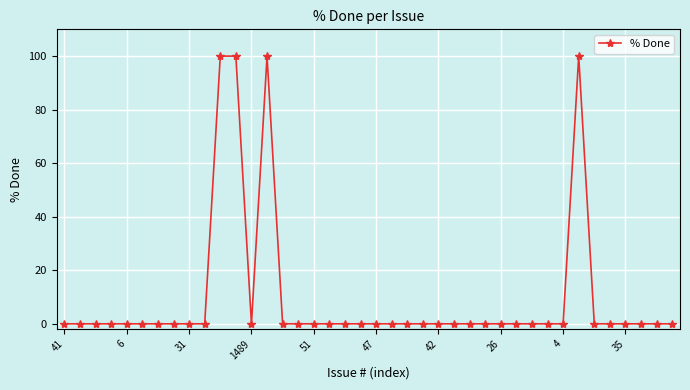

What is the greatest value displayed?

100